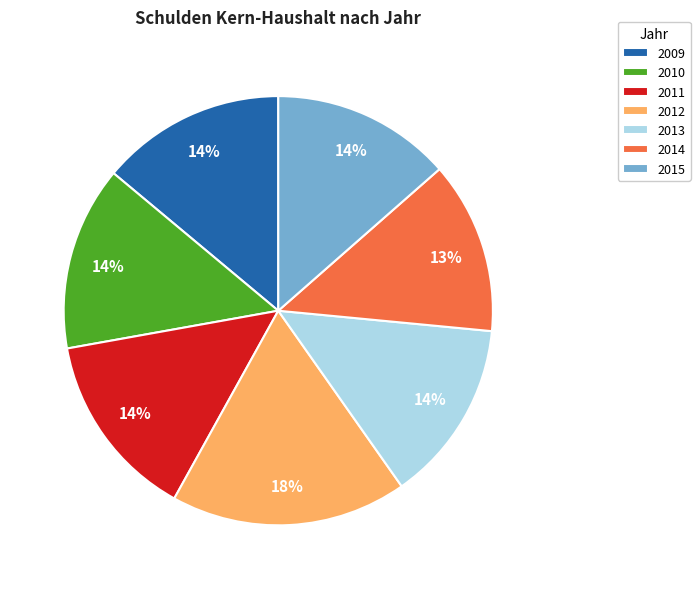

What is the ratio of the value at 2012 to the value at 2015?

1.3